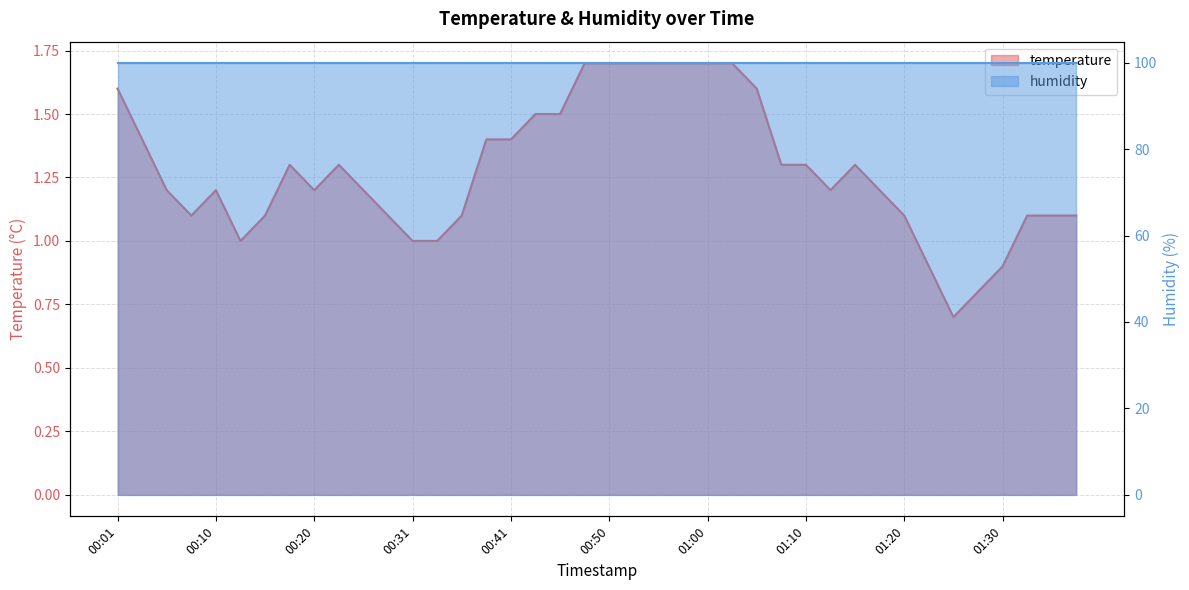

Is it true that the value at 00:33 is 1.0?

True